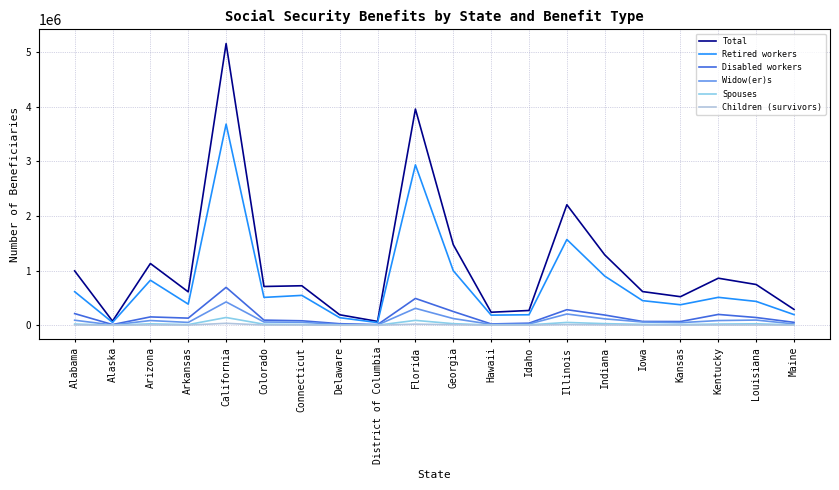

Between Colorado and Delaware, which series saw the biggest shift?

Total